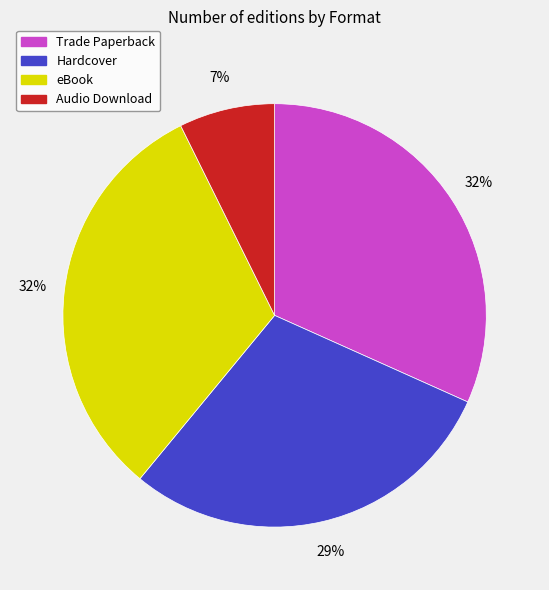

How many segments does this pie chart have?

4